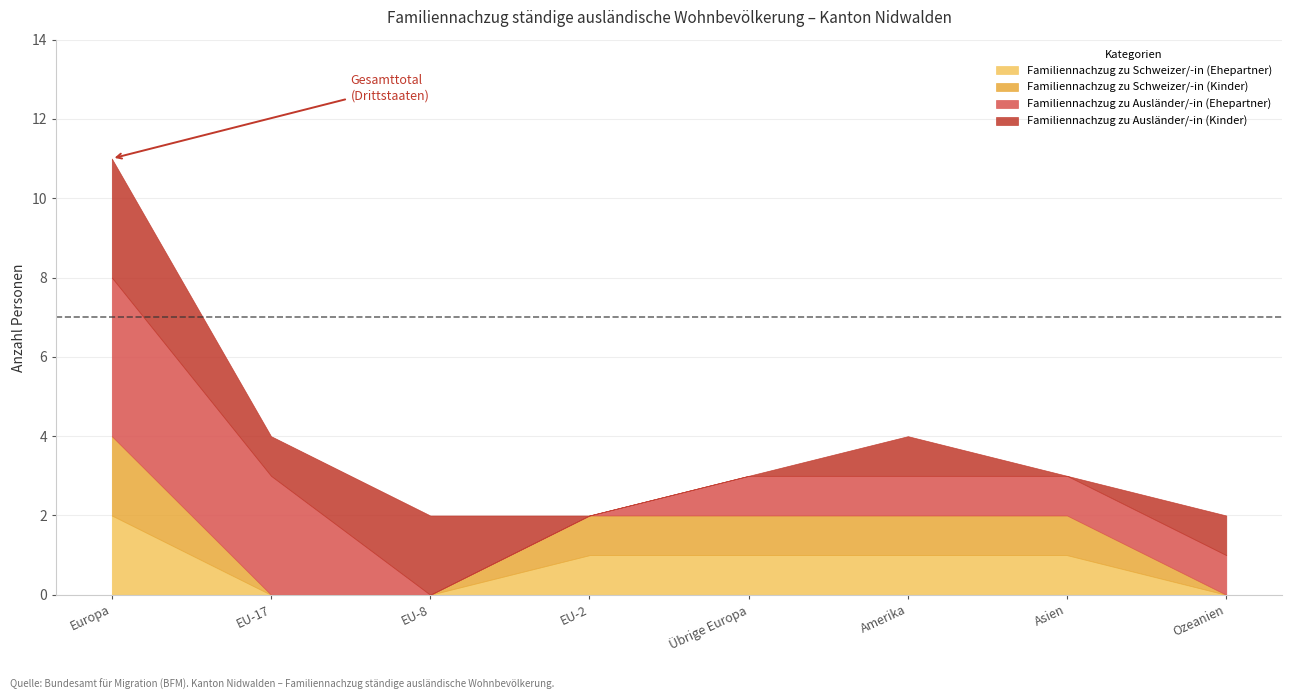

Which category has the lowest value across all series?

EU-17